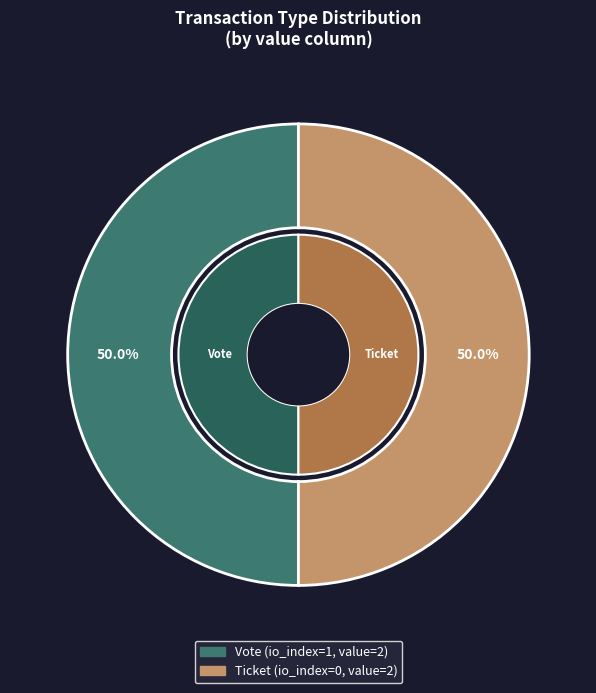

Rank the categories by value from lowest to highest.

tx_hash_Ticket, tx_hash_Vote